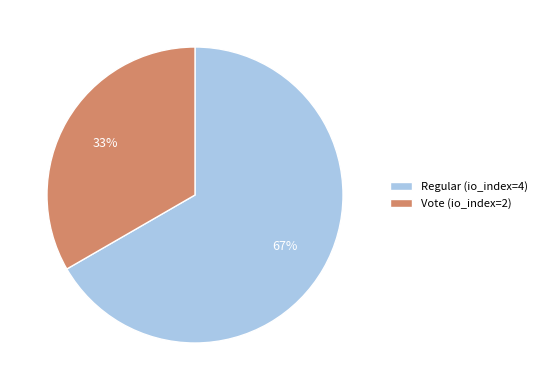

Do Vote (io_index=2) and Regular (io_index=4) together represent more than half of the pie?

Yes